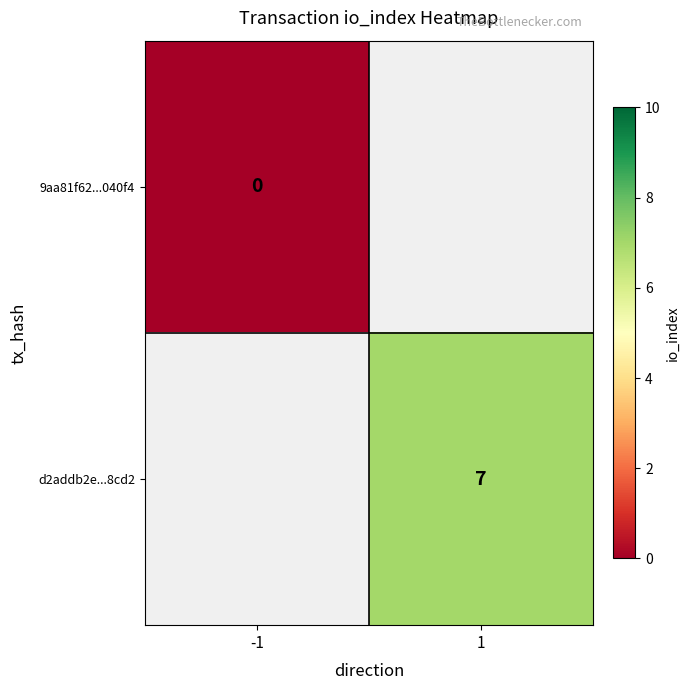

Is the value of 9aa81f62...040f4 at -1 greater than the value of d2addb2e...8cd2 at 1?

No